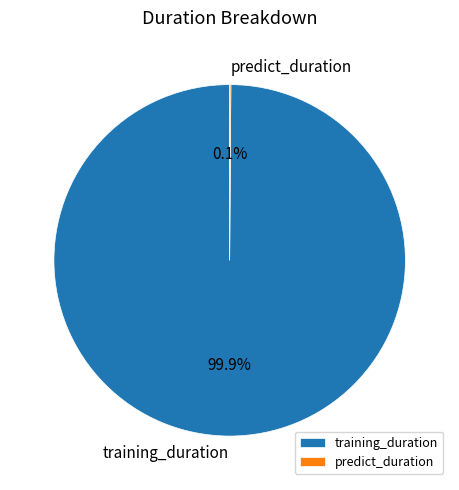

How much of the chart is everything except training_duration?

0.1%